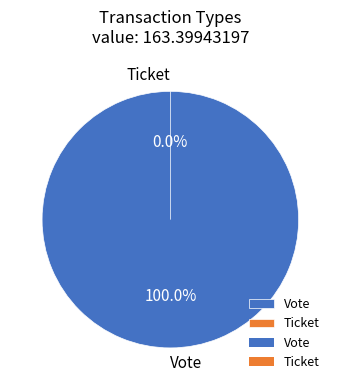

Count the number of slices in the pie.

2